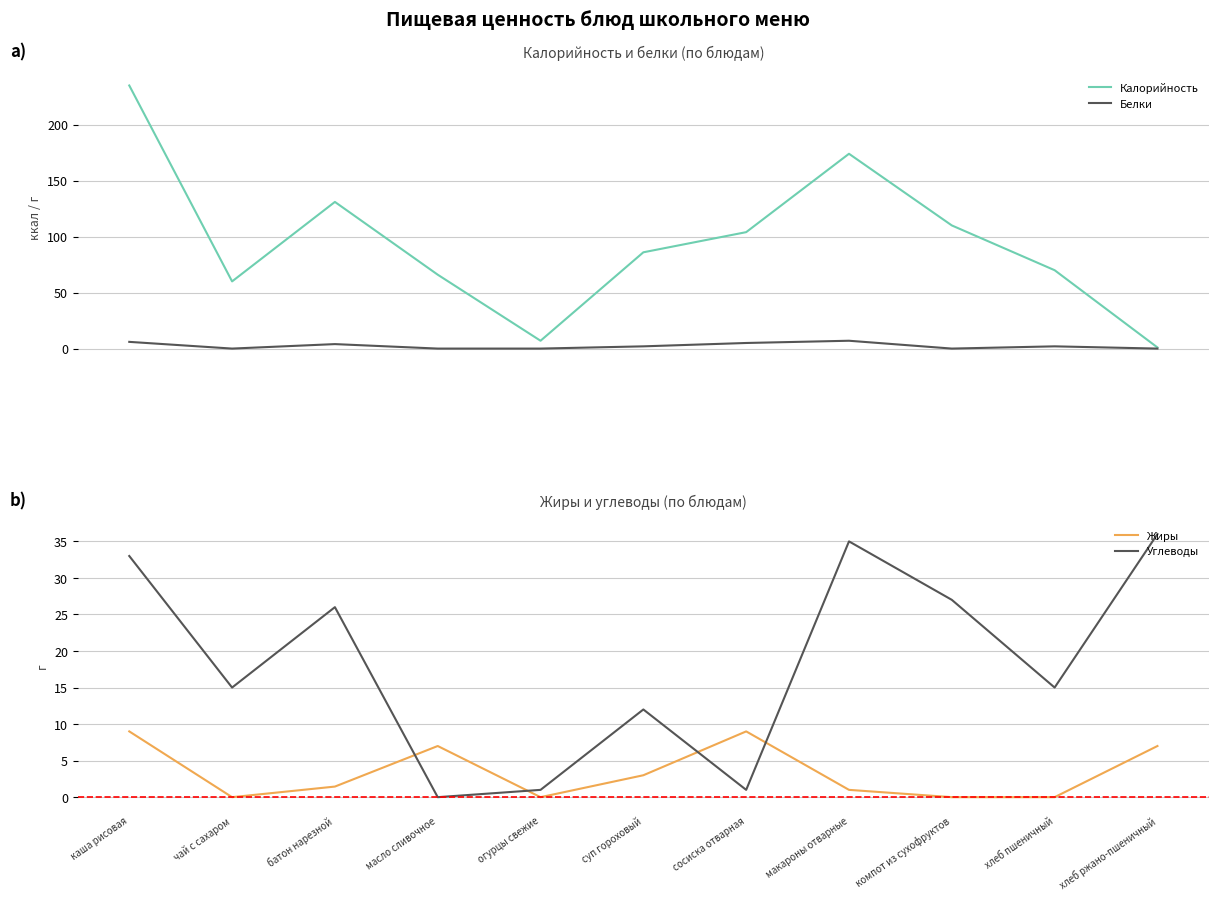

In Белки, how many points are higher than both neighbors (excluding endpoints)?

3